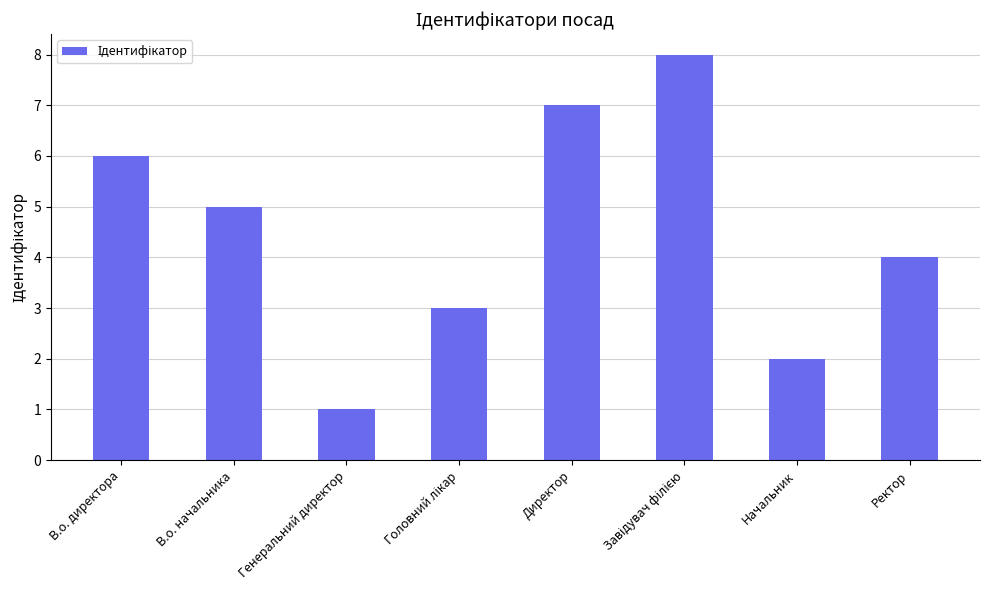

At which label does the data first exceed 5?

В.о. директора